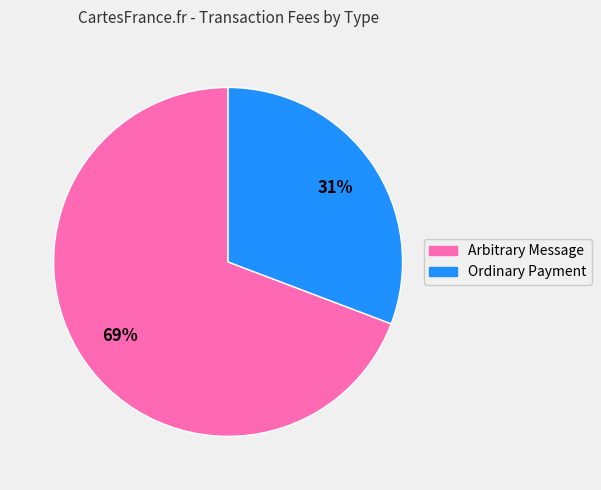

Which category accounts for the majority?

Arbitrary Message